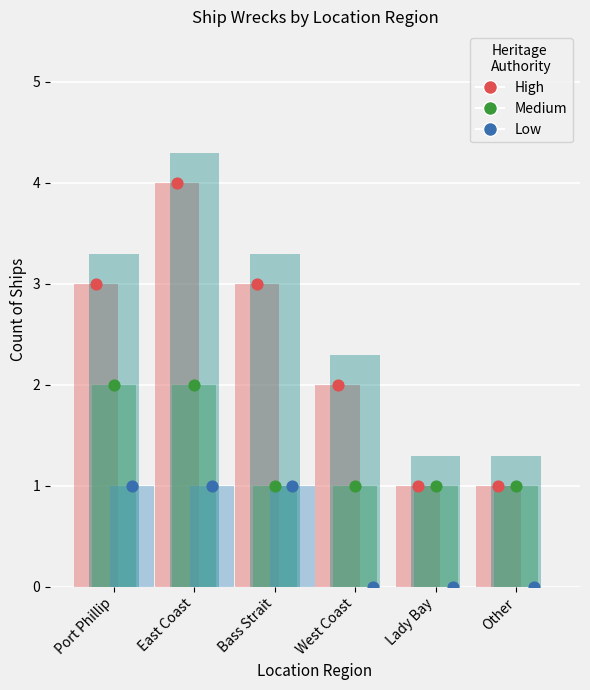

At how many categories does at least one series exceed 0?

6